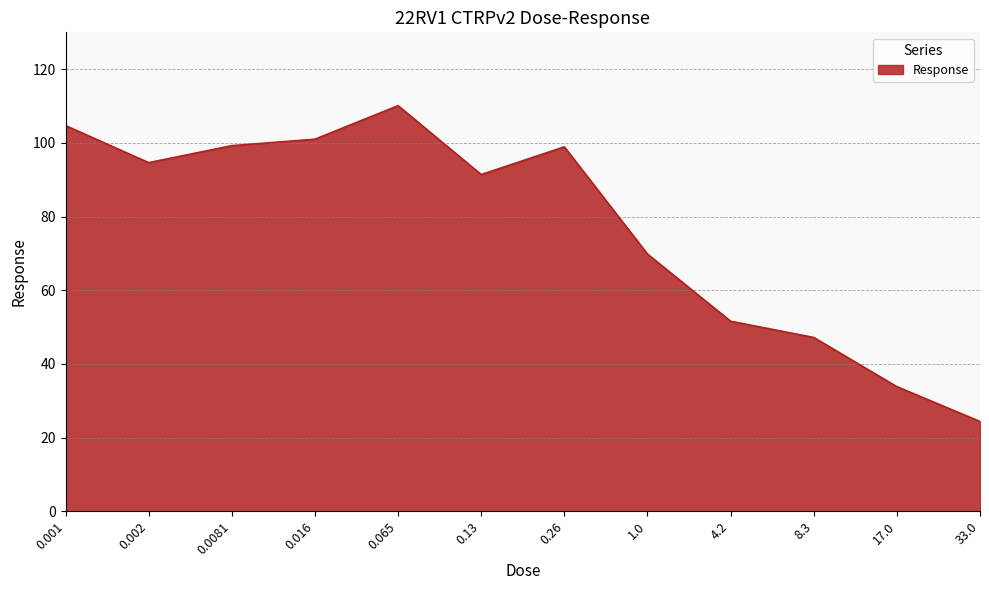

At which category does the chart reach its peak across all series?

0.065